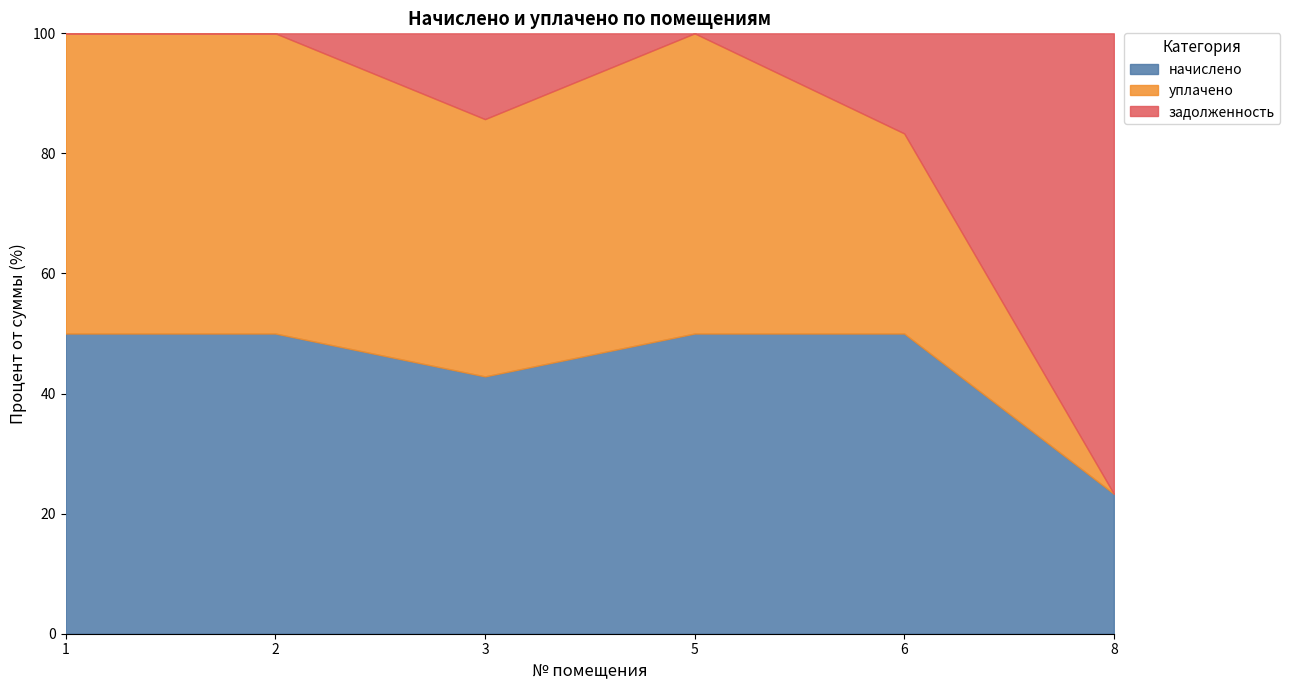

How many lines are shown in the chart?

3